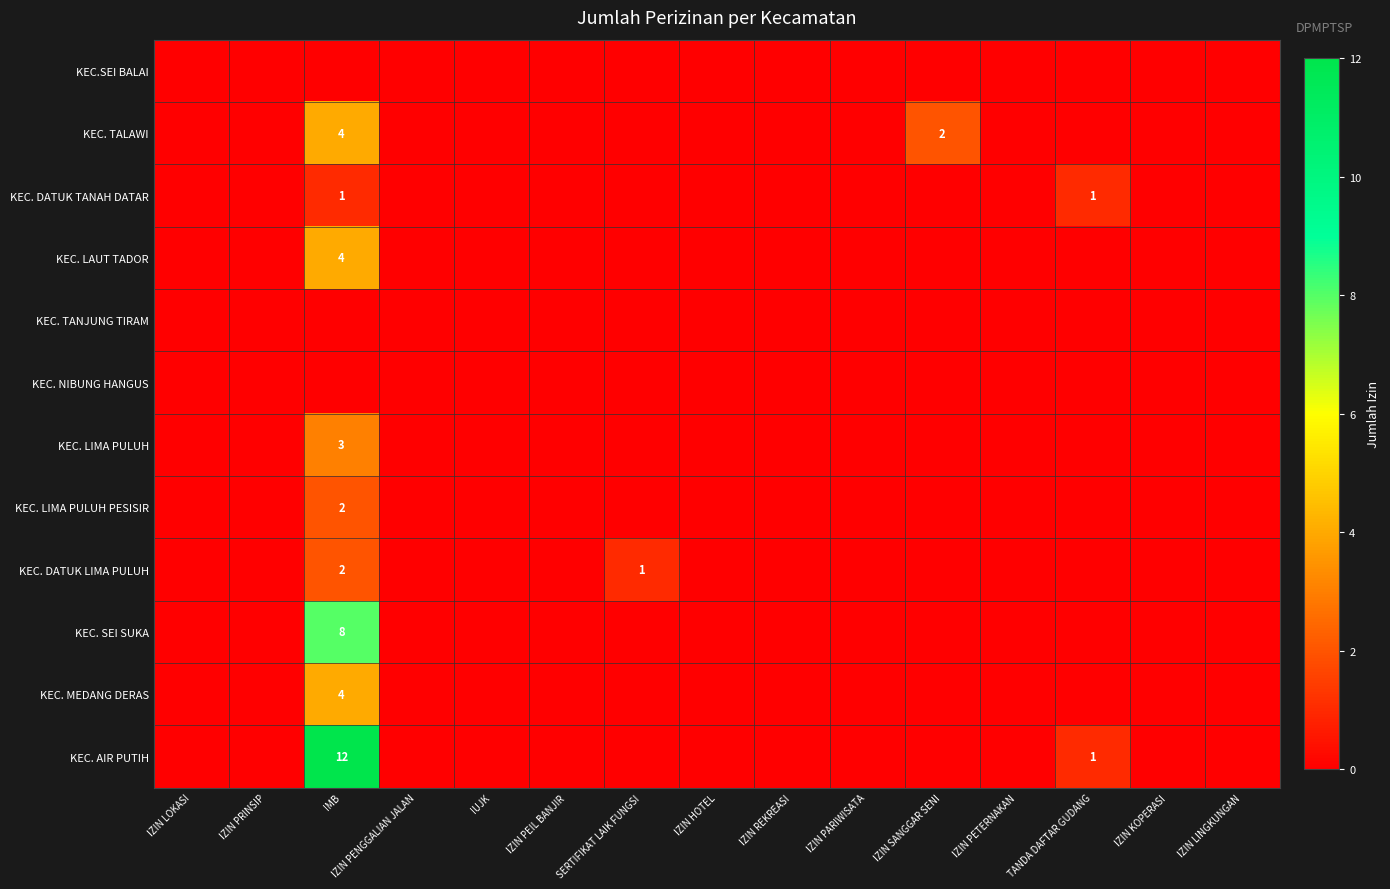

True or false: KEC. SEI SUKA has a value of 8 at IMB.

True